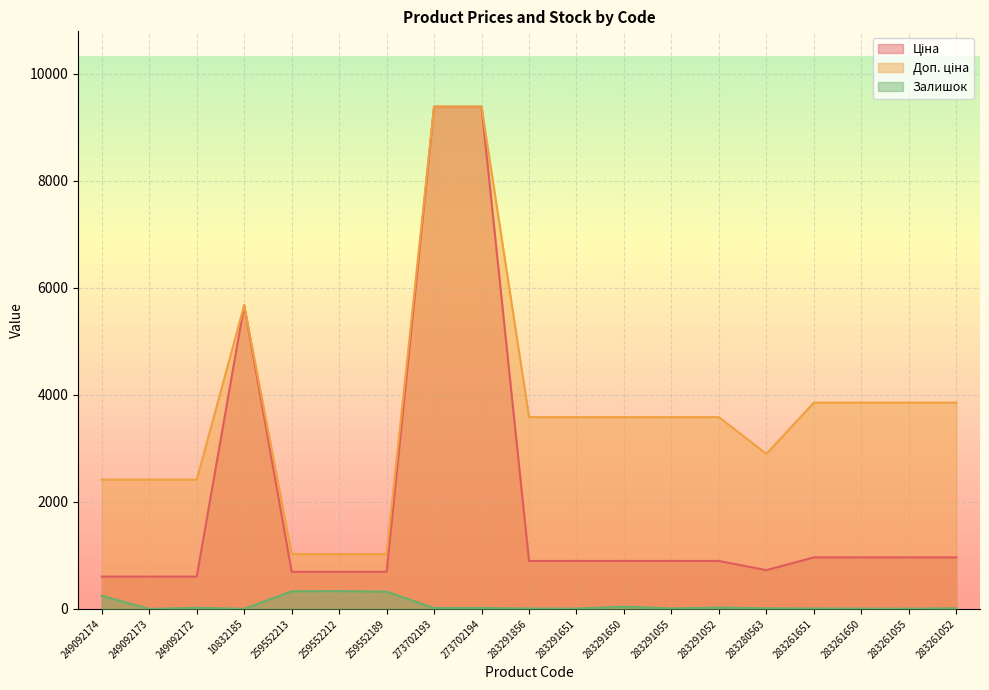

At which category is the sum across all series the highest?

273702194